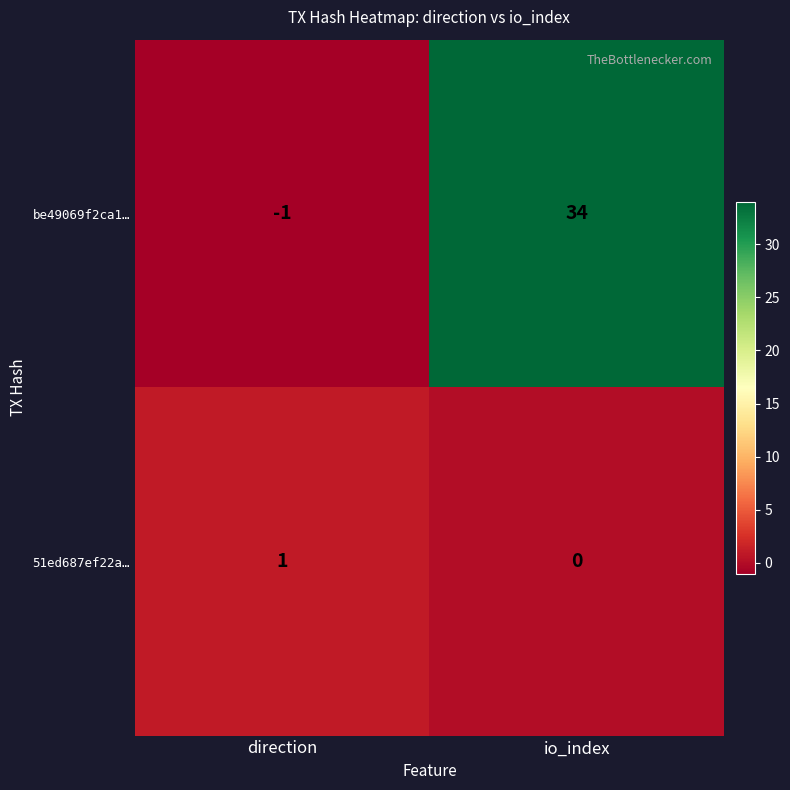

Reading left to right, list all the values displayed in this chart.

be49069f2ca1…: -1	34
51ed687ef22a…: 1	0